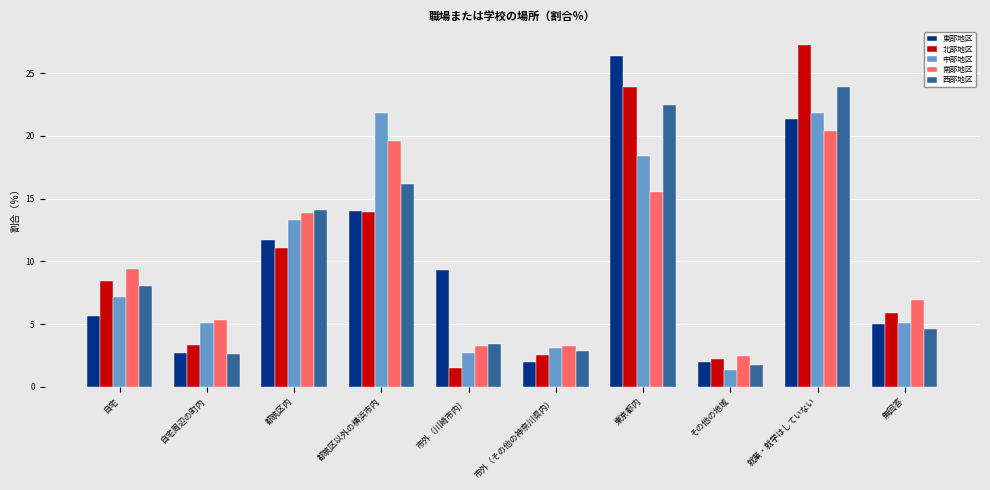

Which series has the largest range (max minus min)?

北部地区